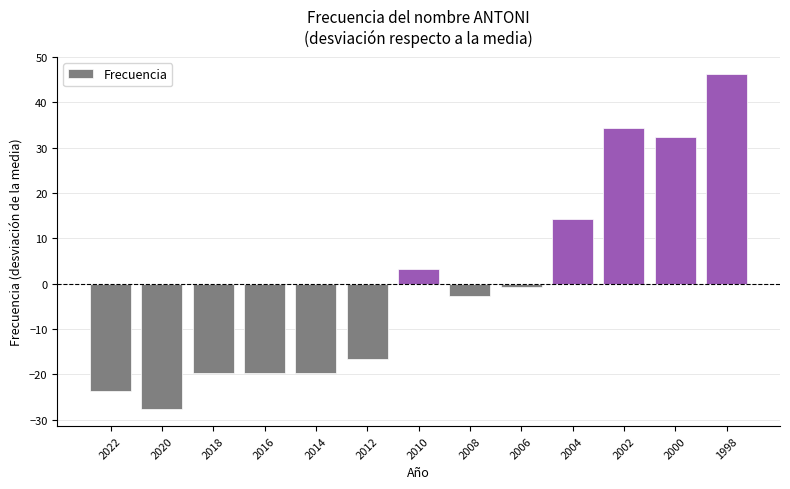

What is the difference between the second highest and second lowest values?

58.0